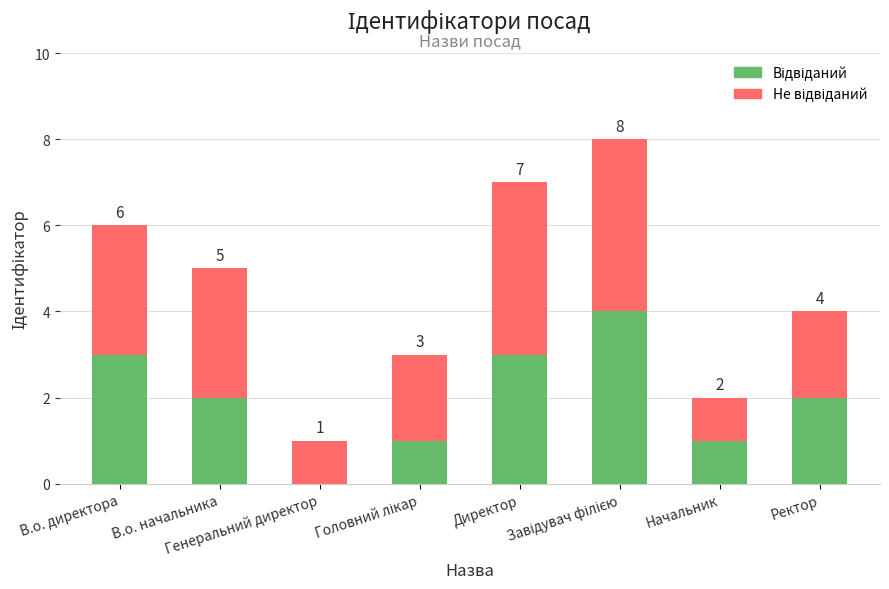

Count the number of categories in the chart.

8